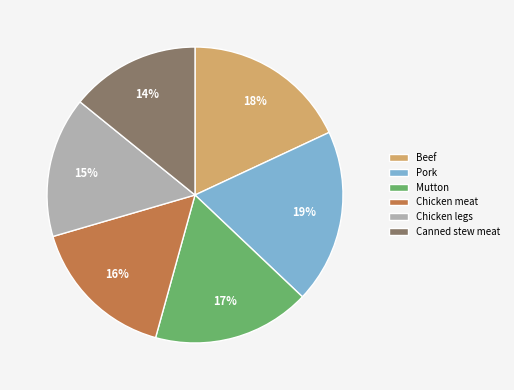

To the nearest percent, what is the combined percentage of Canned stew meat and Chicken meat?

30%